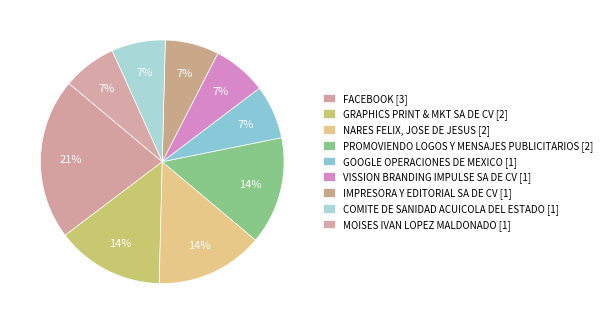

True or false: FACEBOOK accounts for 35% of the total.

False